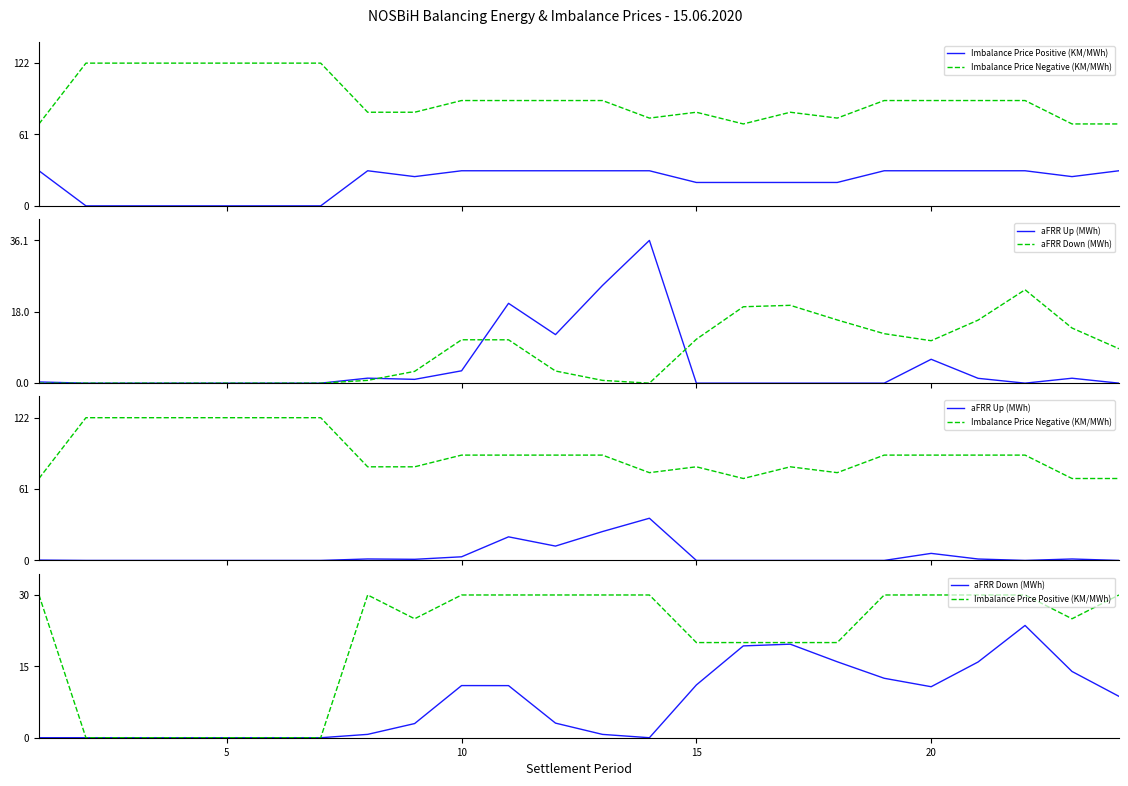

What is the value of the Imbalance Price Negative (KM/MWh) point at the 14th from the left?

75.0